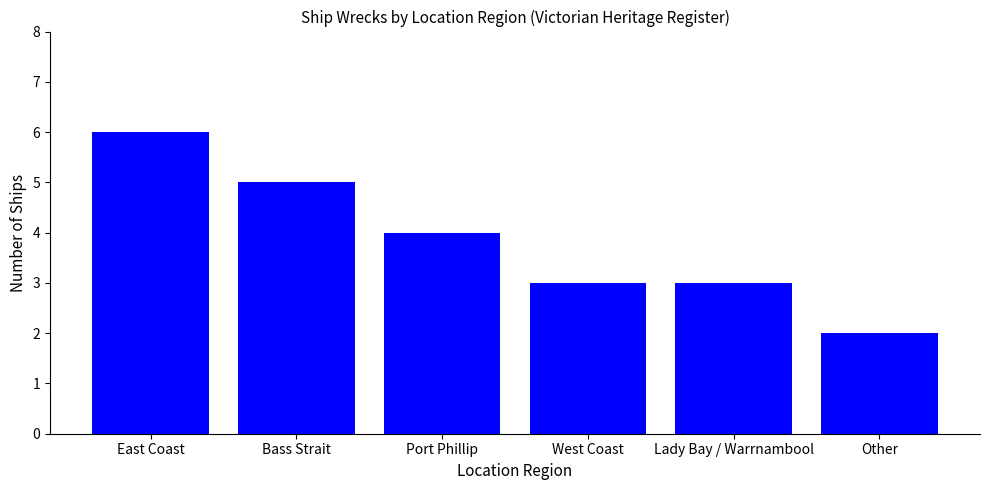

Does the chart contain stacked bars?

No